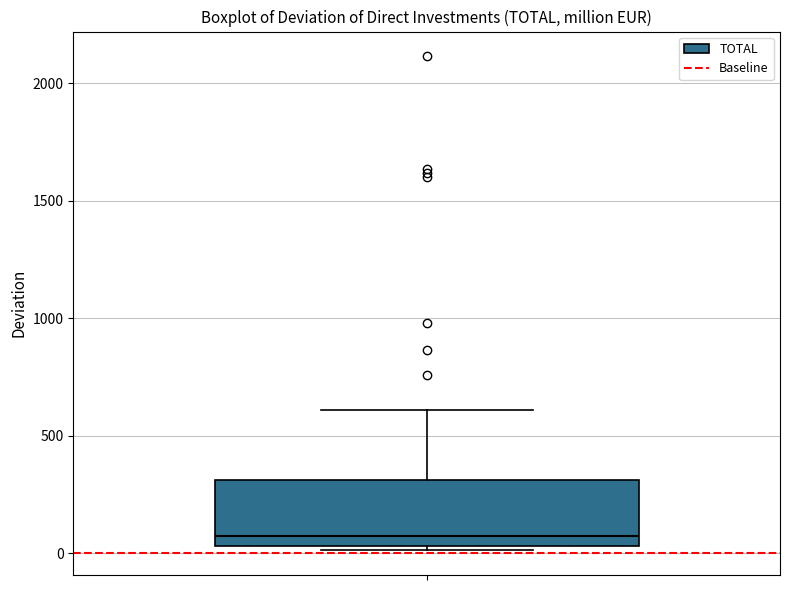

Where is the upper edge of the box on the y-axis? The values are not printed on the chart, so give them approximately, as read against the axis.

300